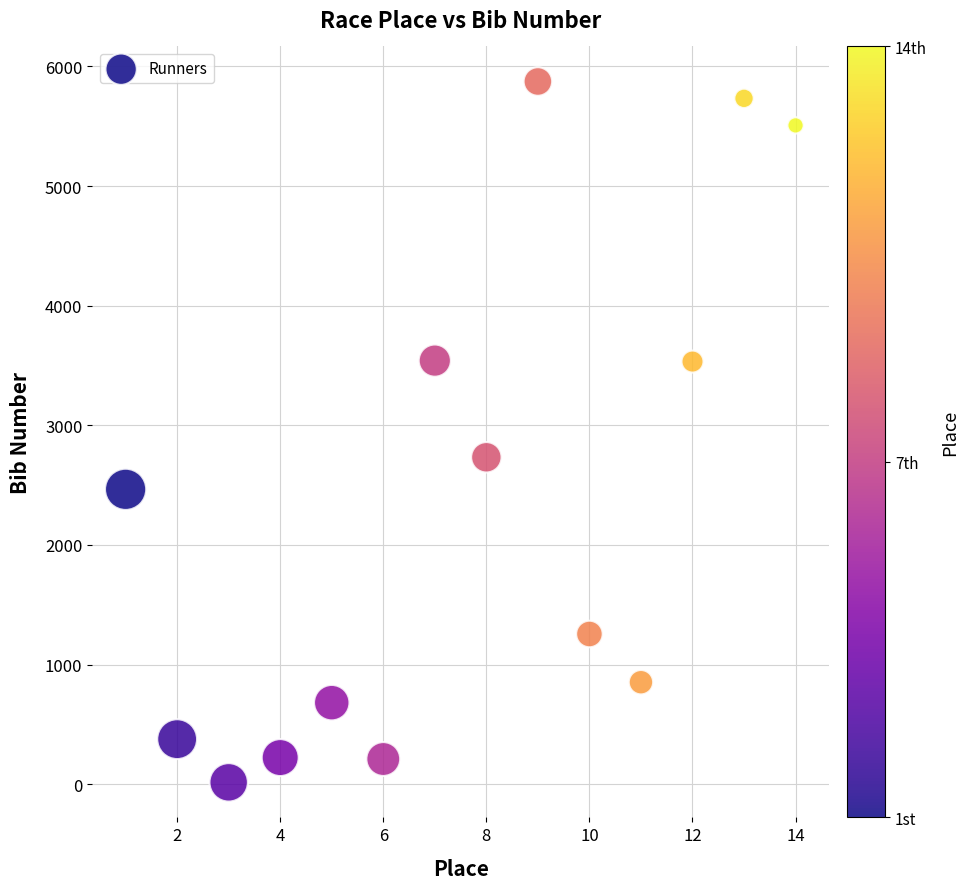

What Y value in the scatter plot is closest to 2945?

2733